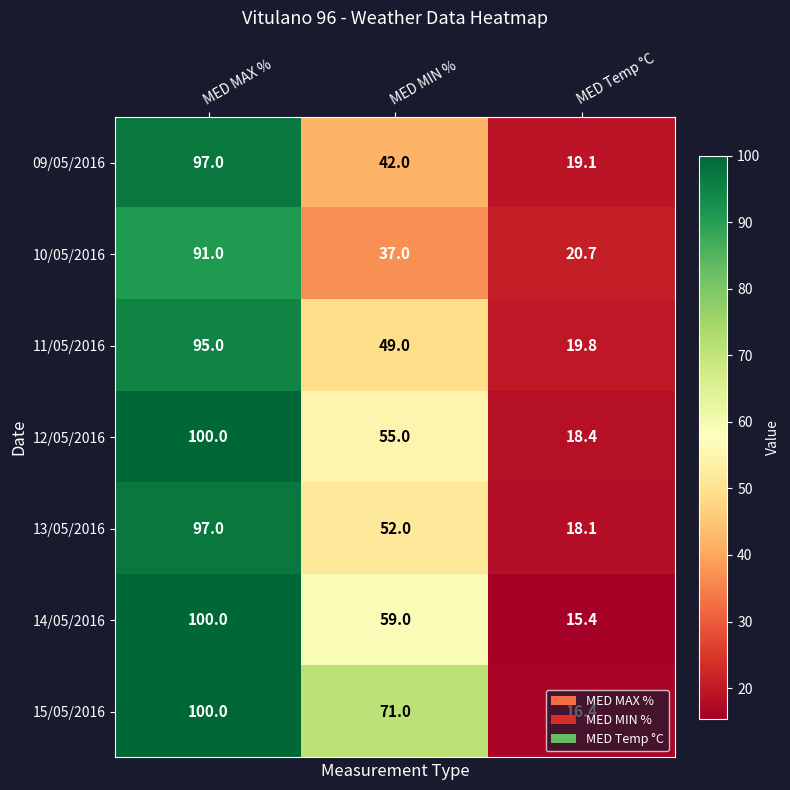

At which label does 09/05/2016 first exceed 42?

MED MAX %